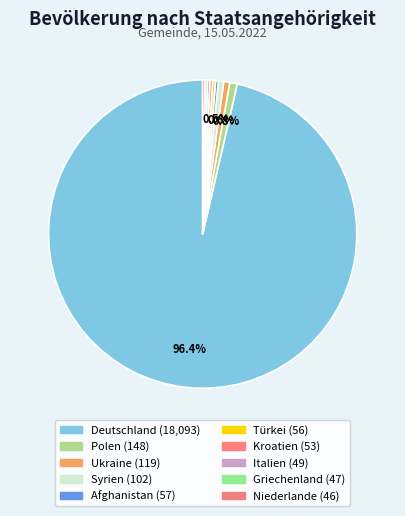

What is the change in value from Syrien to Niederlande?

-56